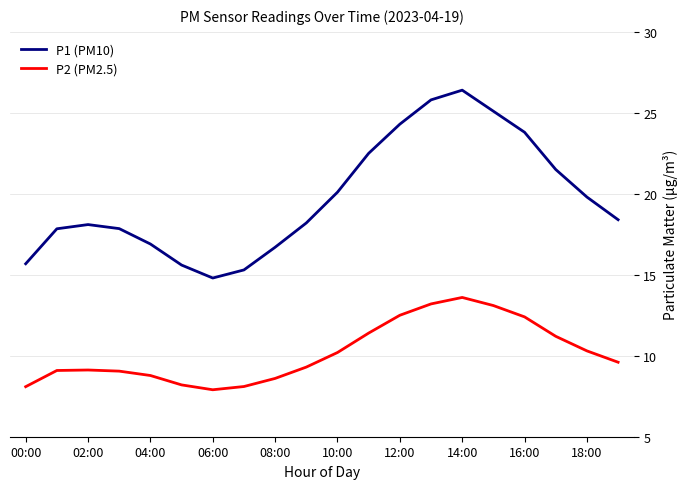

True or false: P2 (PM2.5) and P1 (PM10) cross at least once.

False